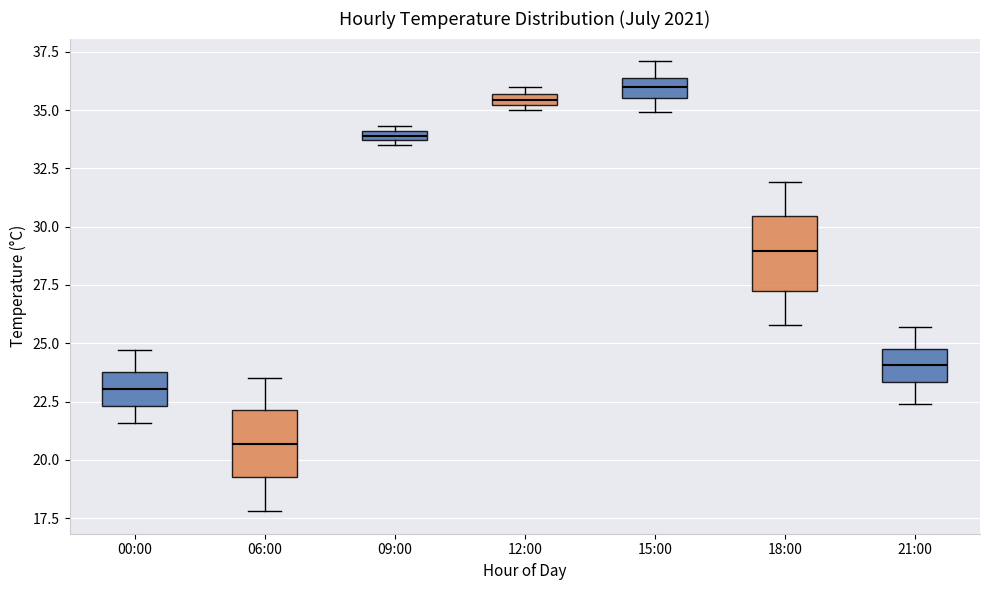

Where is the upper edge of the box for 12:00 on the y-axis? The values are not printed on the chart, so give them approximately, as read against the axis.

35.5